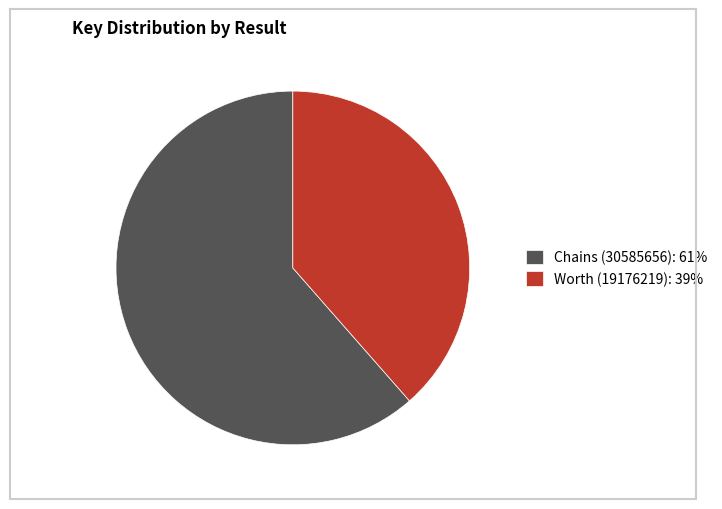

Count the number of slices in the pie.

2